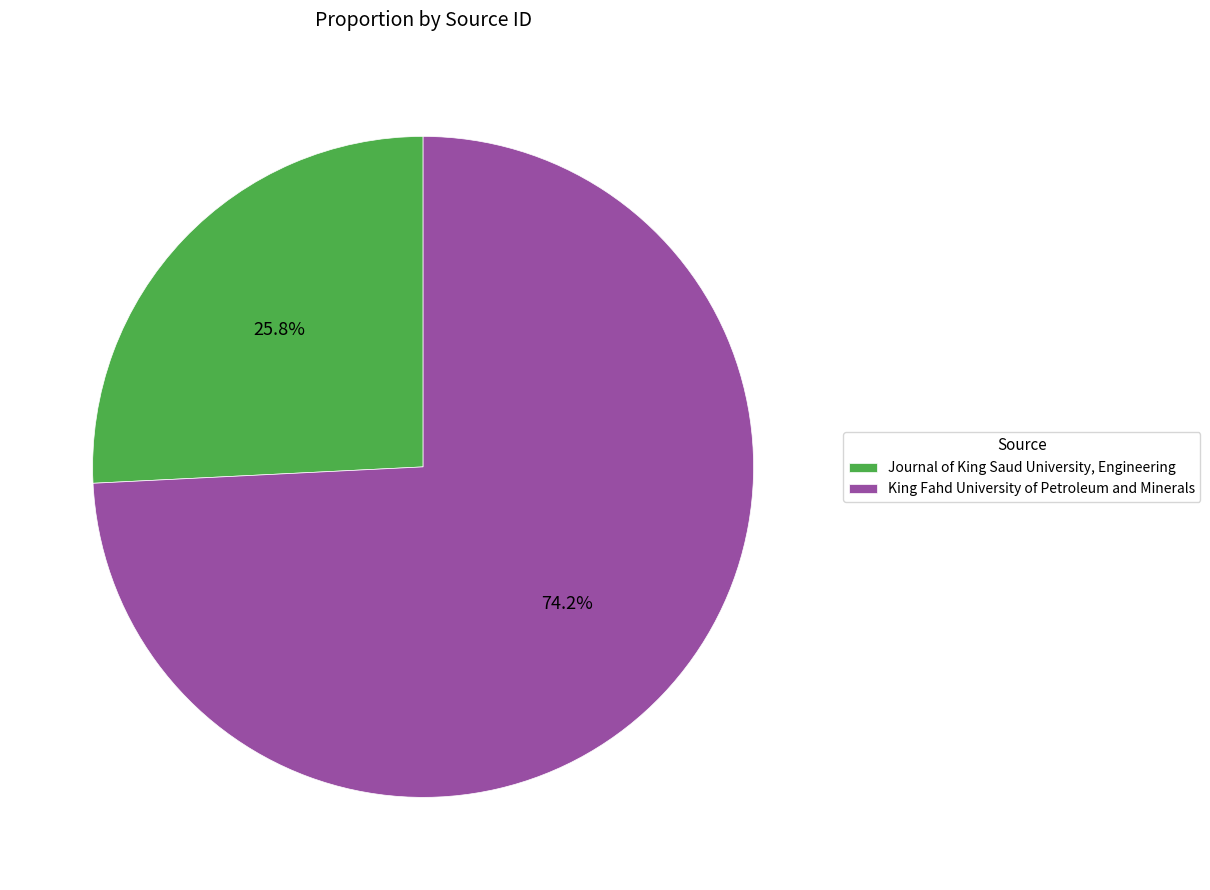

Is it true that Journal of King Saud University, Engineering is 40% of the pie?

False